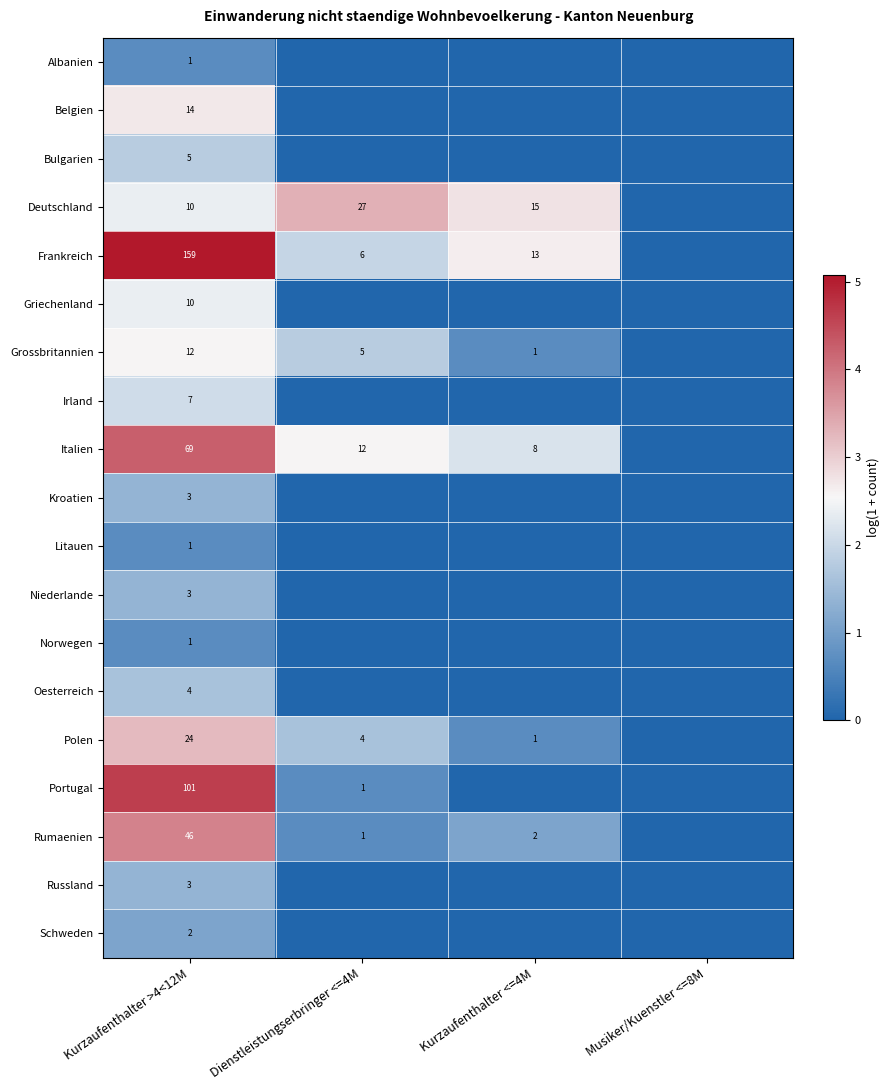

What is the spread (max minus min) of values at Kurzaufenthalter >4<12M?

158